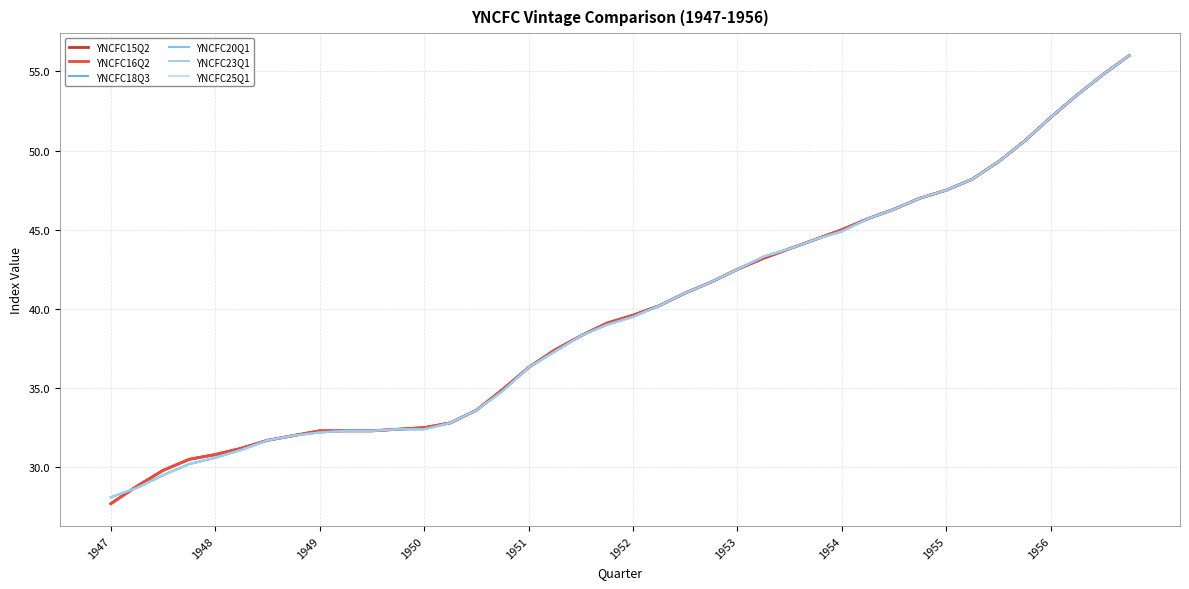

Is this an area chart (filled region under the line)?

No